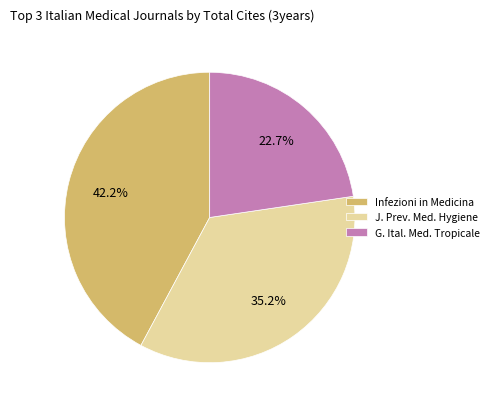

Combined, do Infezioni in Medicina and J. Prev. Med. Hygiene account for over 50%?

Yes